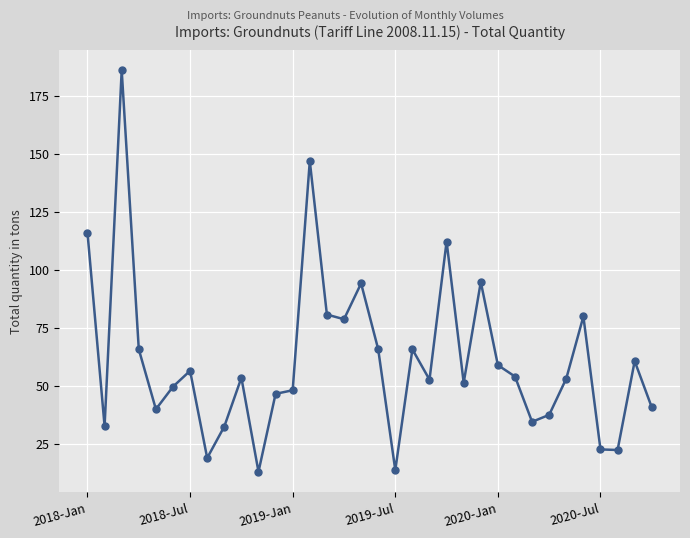

What is the difference between the second highest and second lowest values?

133.4